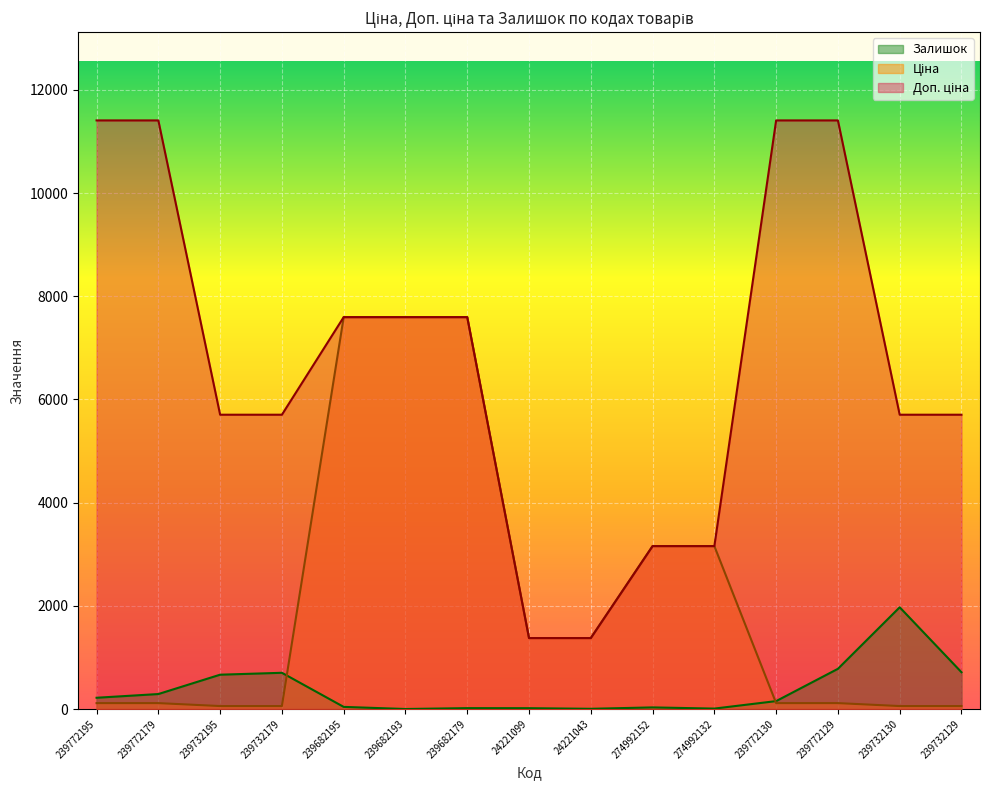

At which label does Доп. ціна reach its peak?

239772195